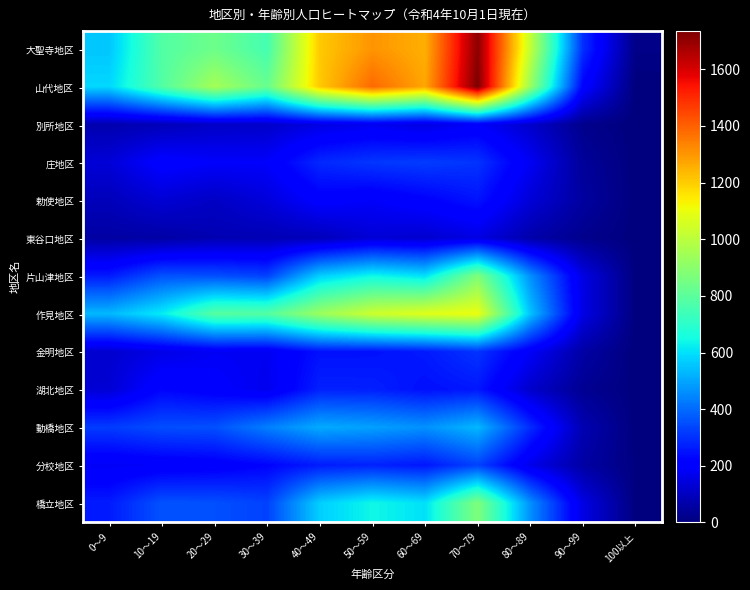

Rank the series at 0～9 from highest to lowest value.

山代地区, 大聖寺地区, 作見地区, 動橋地区, 片山津地区, 橋立地区, 分校地区, 庄地区, 湖北地区, 金明地区, 勅使地区, 別所地区, 東谷口地区